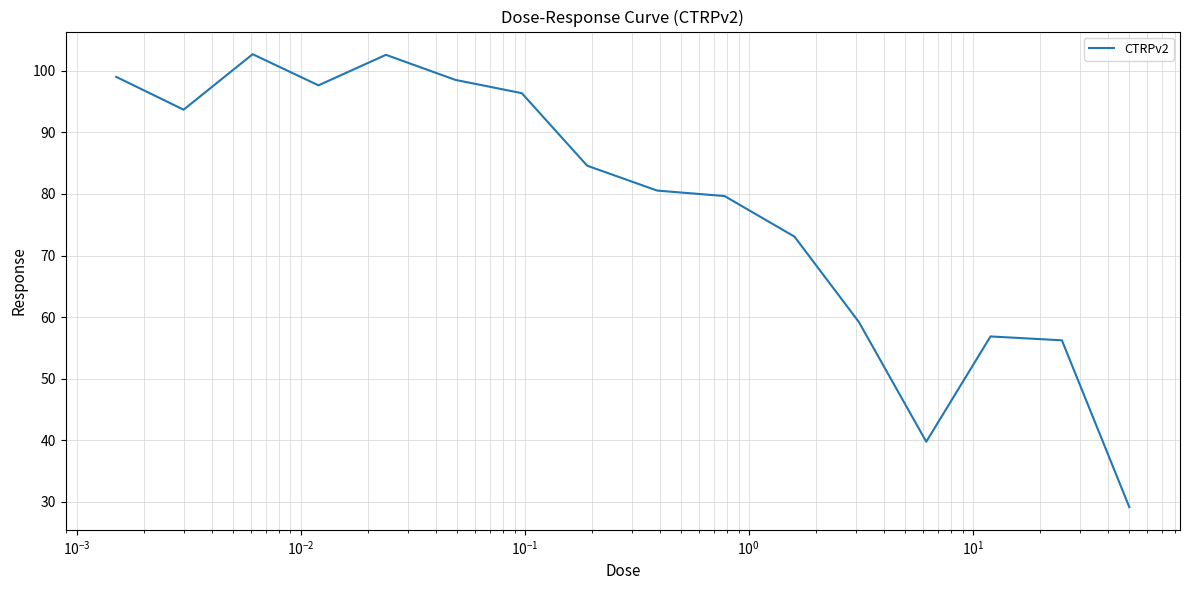

What is the maximum value shown in the chart?

102.7